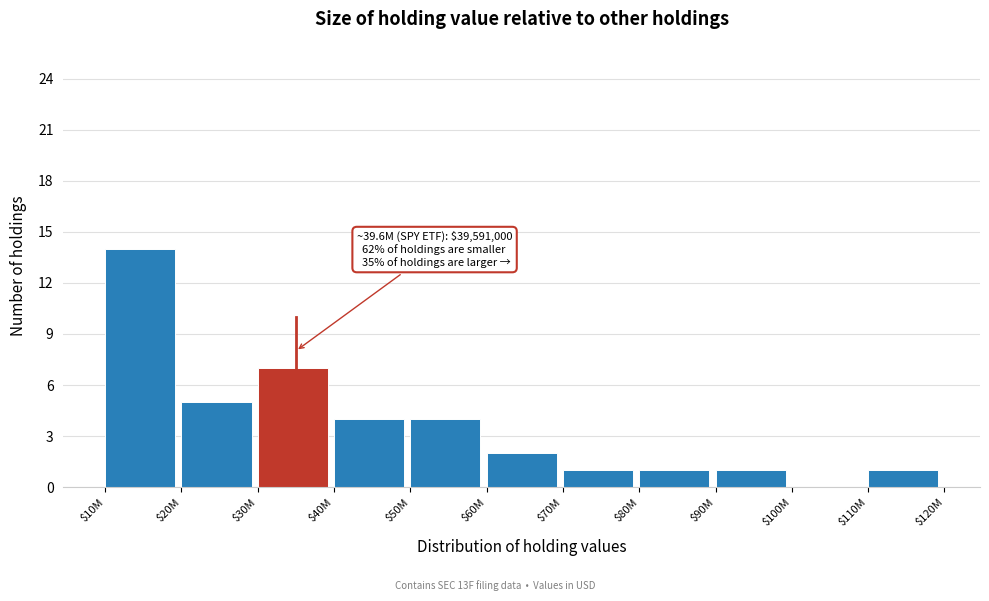

The chart shows a value of 1 at $50M. True or false?

False